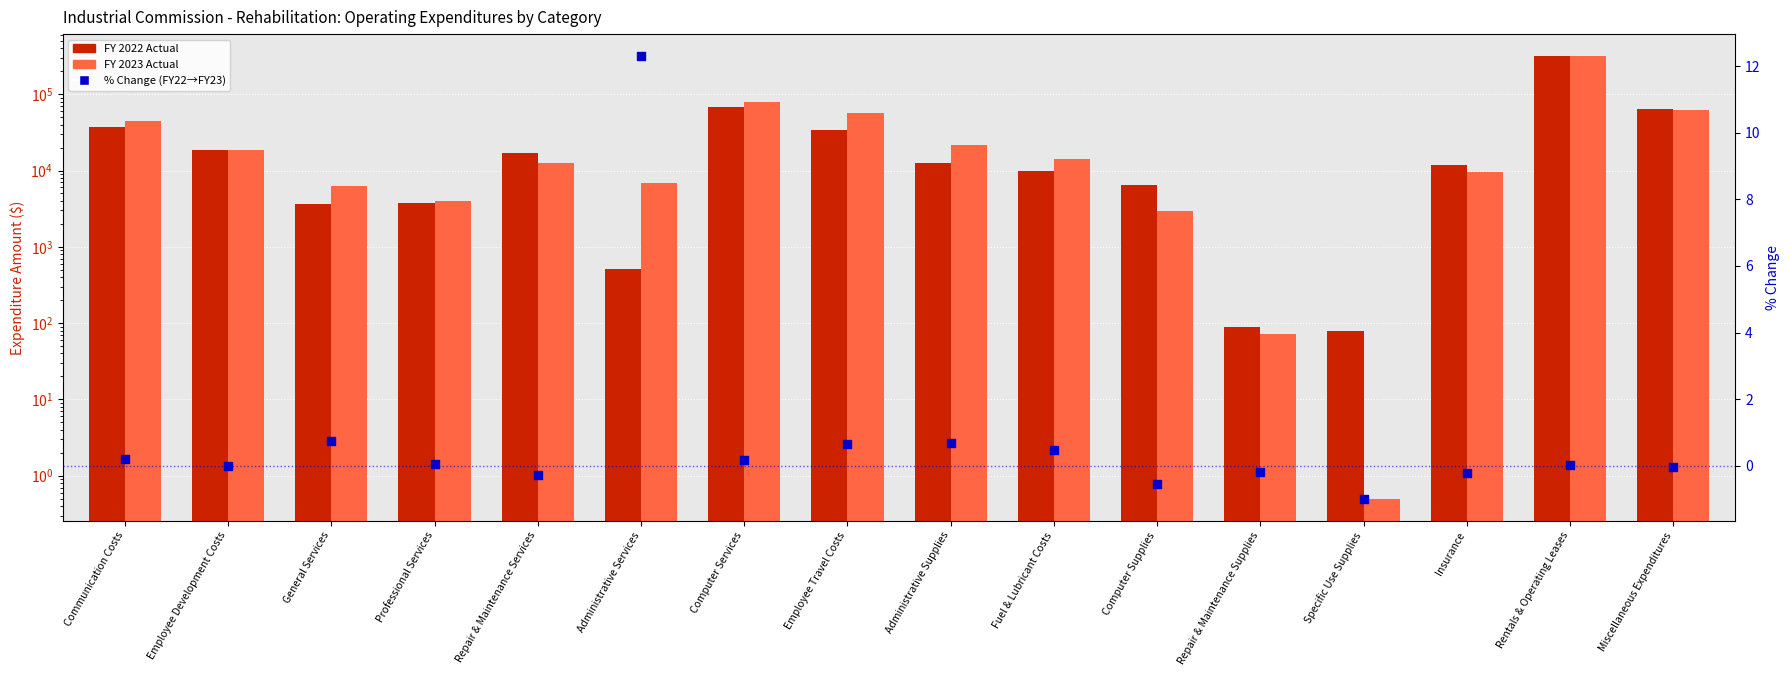

What are all the series names shown in the legend?

FY 2022 Actual, FY 2023 Actual, % Change (FY22→FY23)